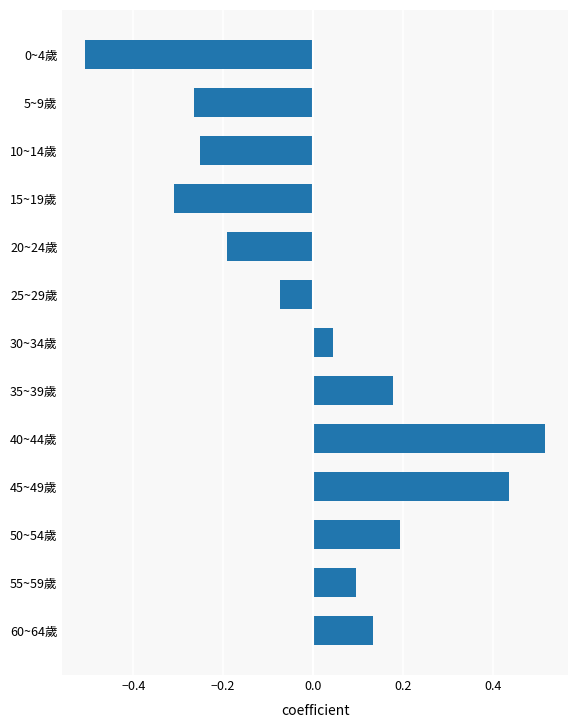

What is the sum of the values at 40~44歲 and 45~49歲?

1.0